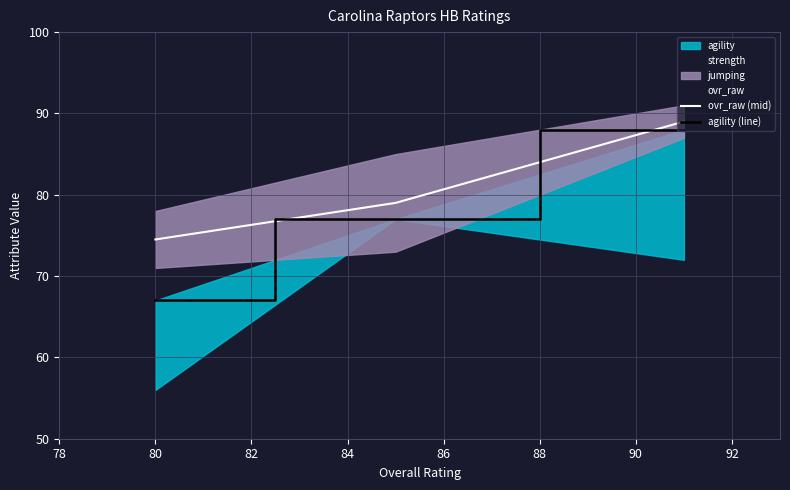

What is the sum of all ovr_raw (mid) values?

242.5